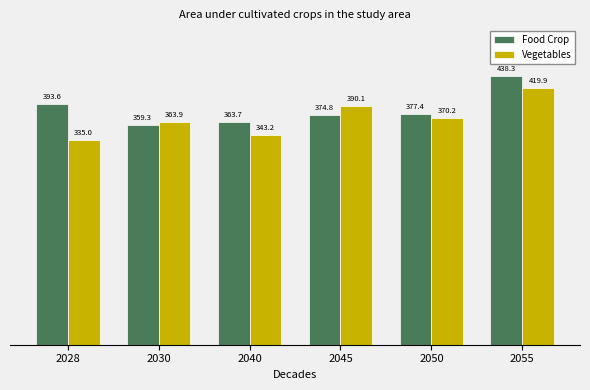

What is the spread (max minus min) of values at 2045?

15.3